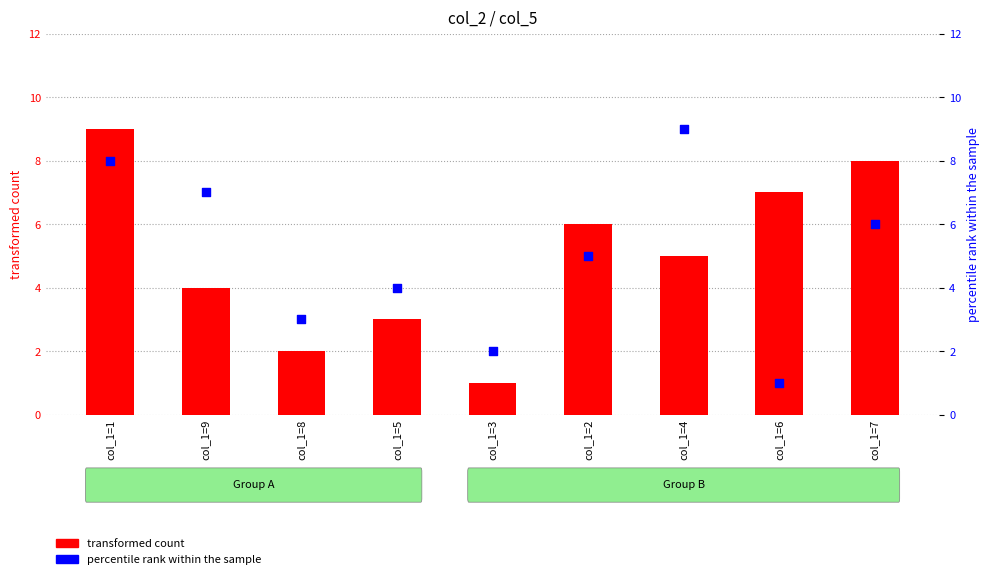

What is the total value across all series at col_1=8?

5